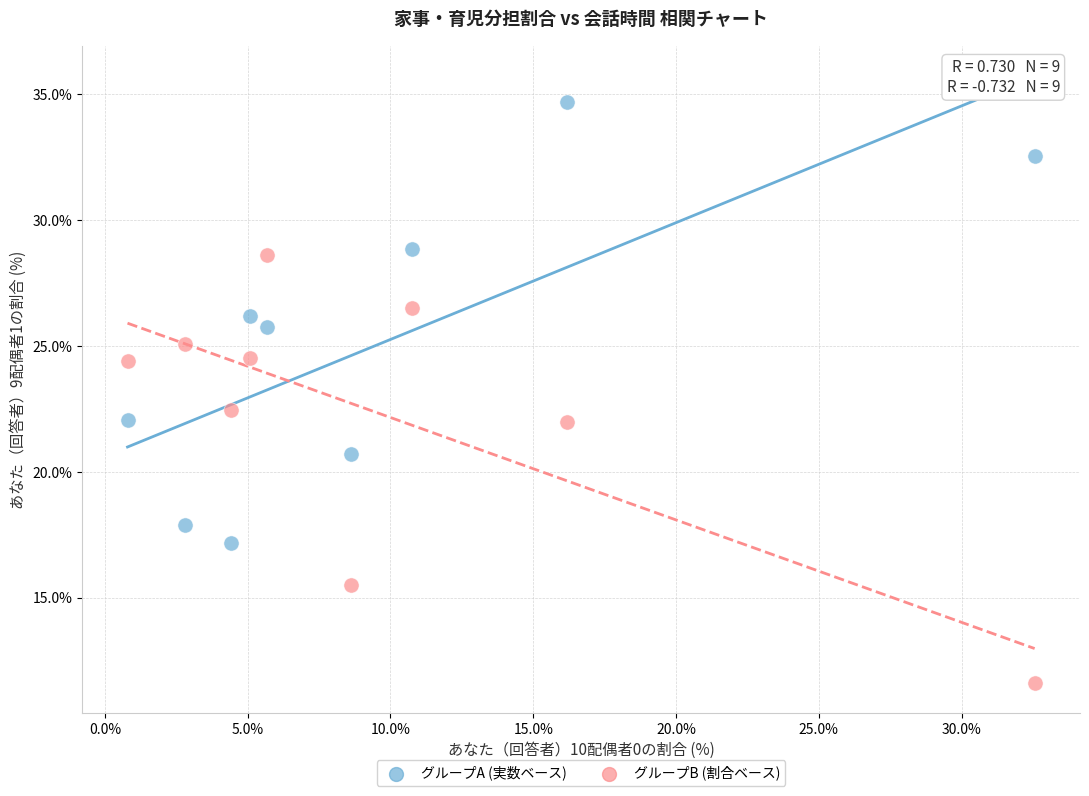

Across all series, what Y value is closest to 23?

22.5